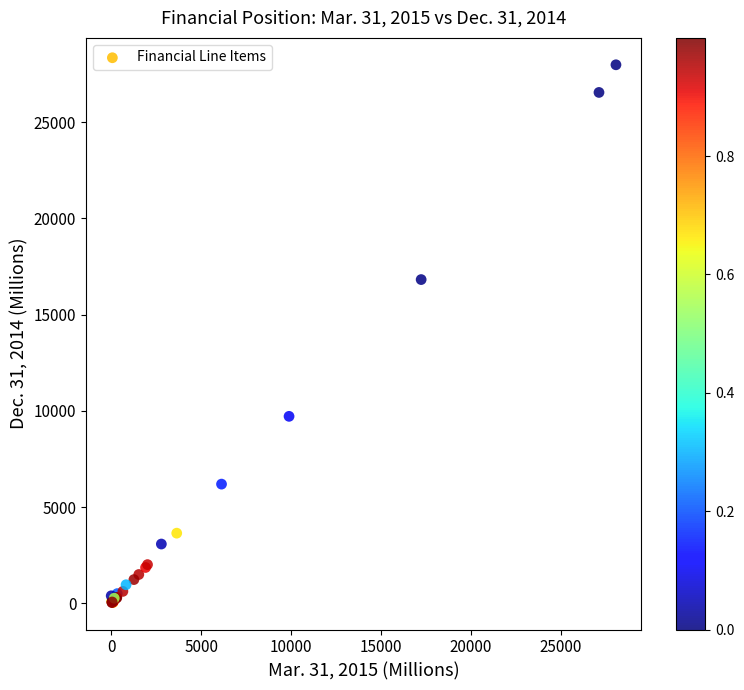

What Y value in the scatter plot is closest to 14009?

16820